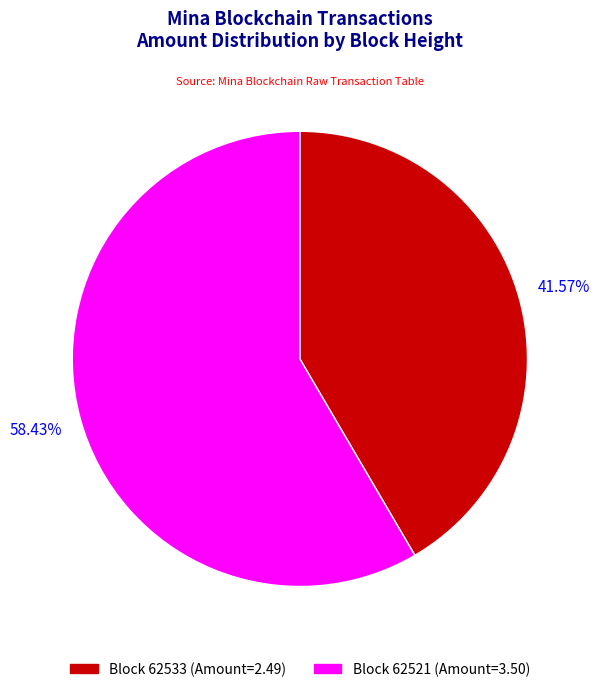

Which slice is the largest?

Block 62521 (Amount=3.50)